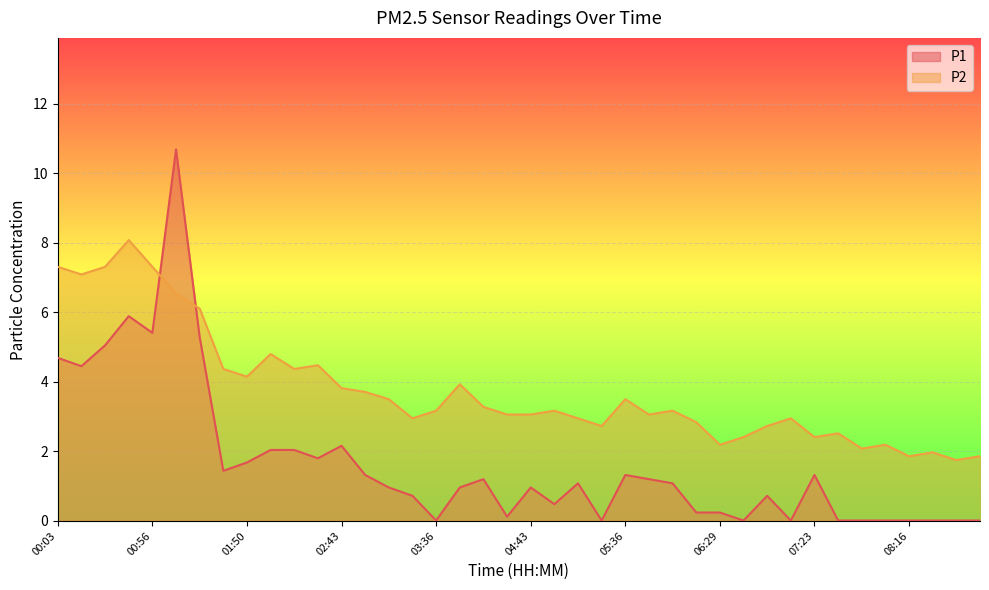

What is the value of the P2 point at the 12th from the left?

4.5